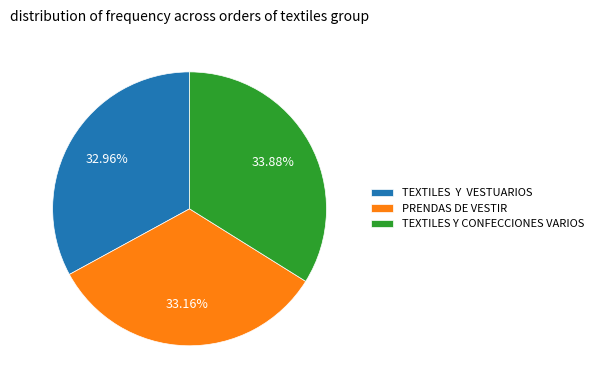

How much of the chart is everything except PRENDAS DE VESTIR?

66.8%